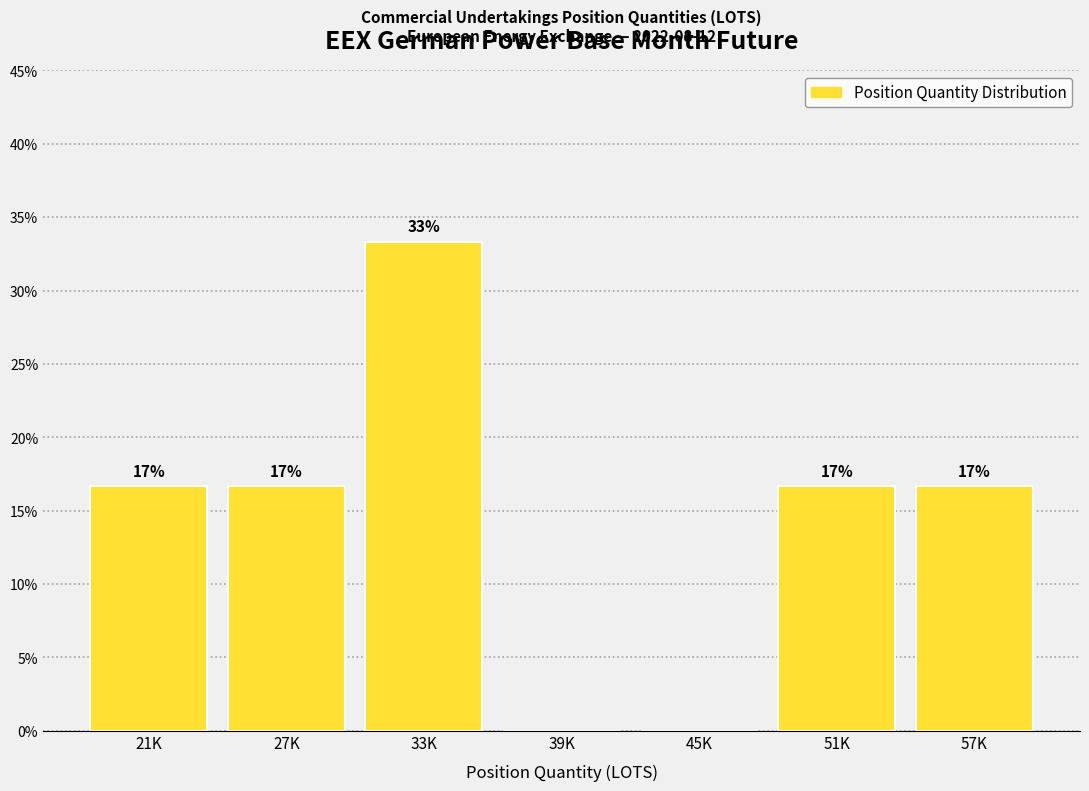

Are the bars horizontal?

No